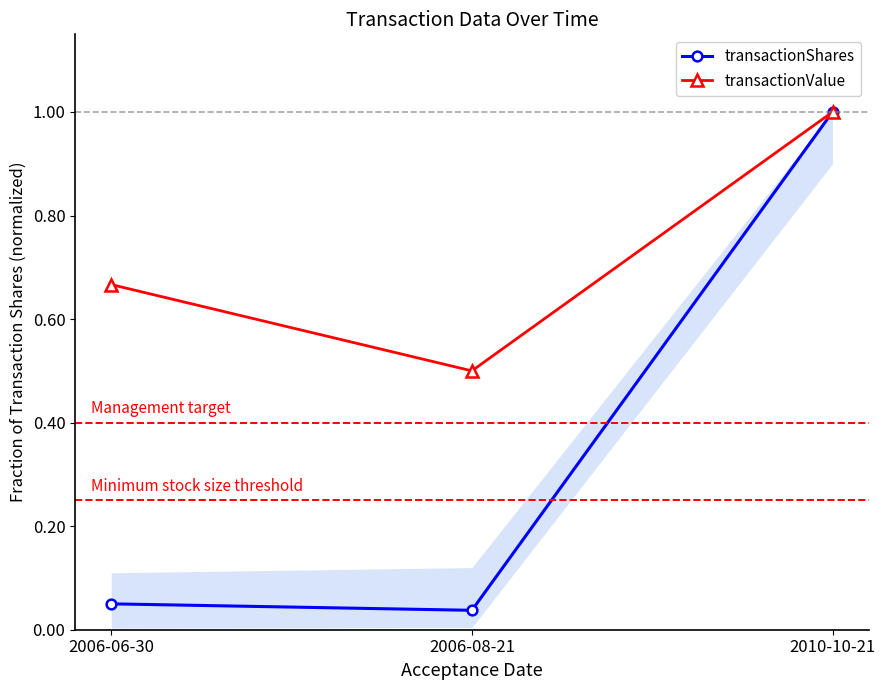

Which series has the widest spread of values?

transactionShares